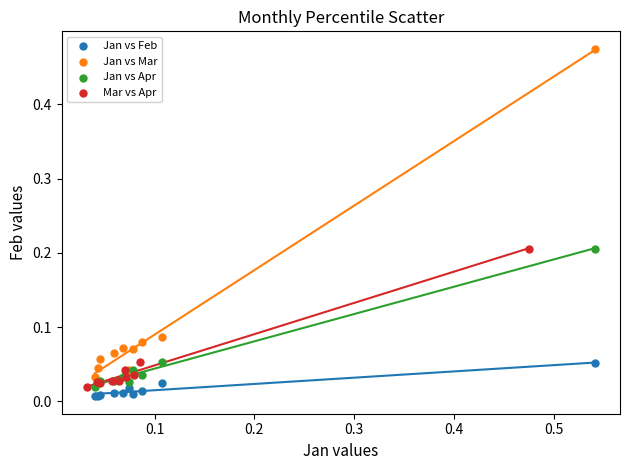

Which series has the largest Y range (max minus min)?

Jan vs Mar